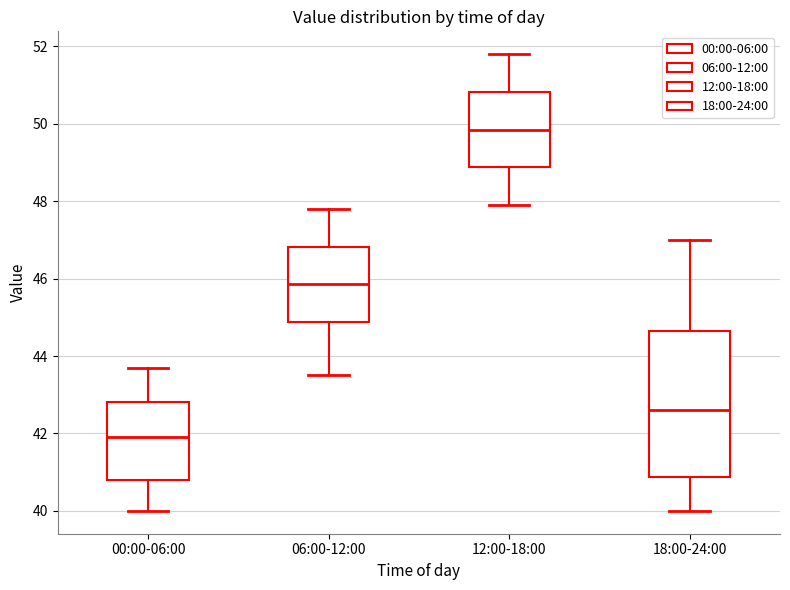

Comparing the boxes themselves (not the whiskers), which one is the tallest?

18:00-24:00